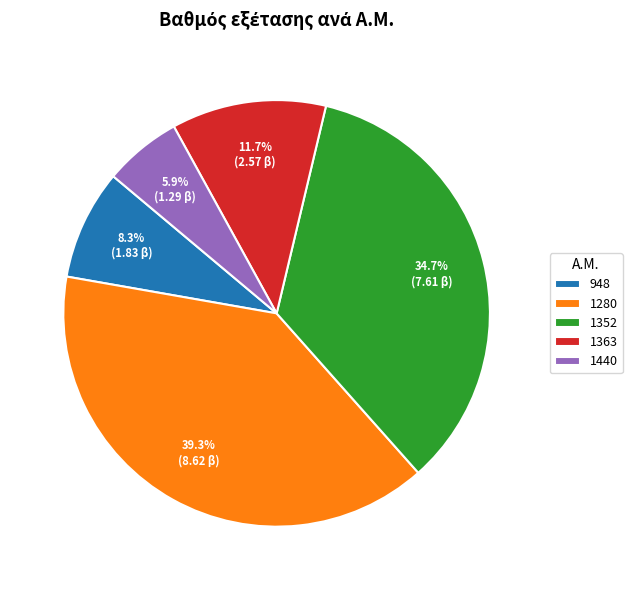

Rank the categories by value from lowest to highest.

1440, 948, 1363, 1352, 1280